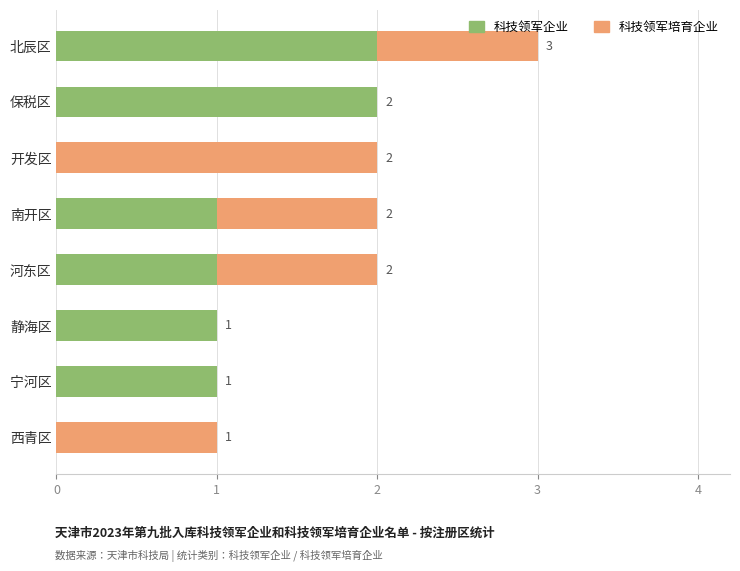

How many distinct data groups are displayed?

2